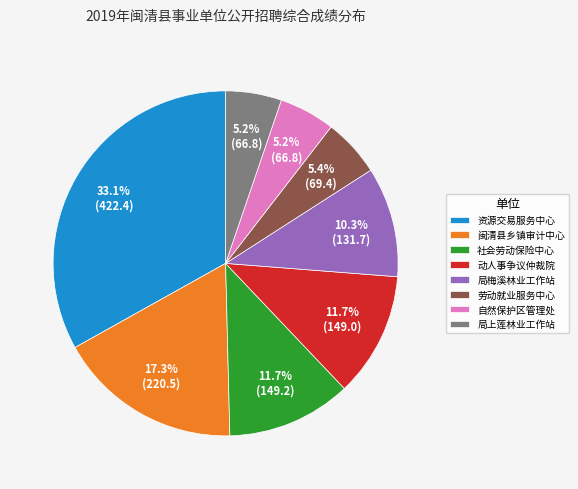

Do 自然保护区管理处 and 资源交易服务中心 together represent more than half of the pie?

No